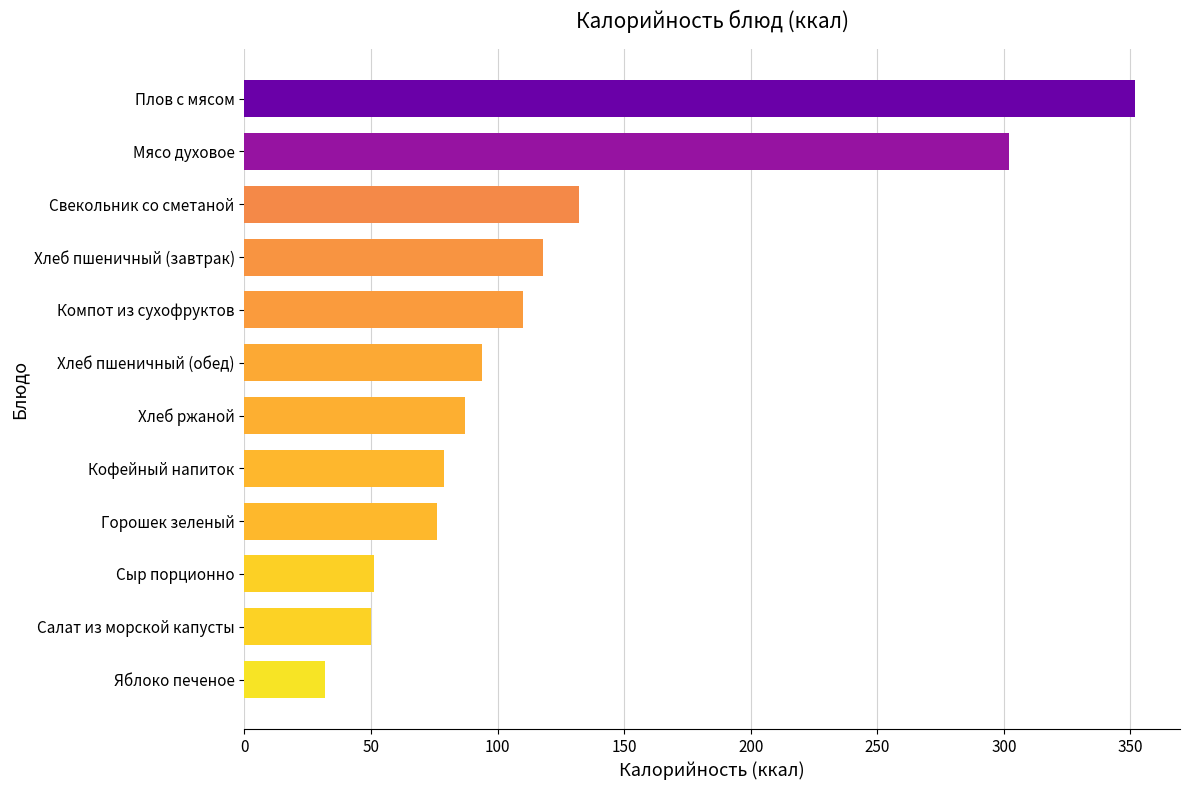

Where is the data nearest to the value 192?

Свекольник со сметаной